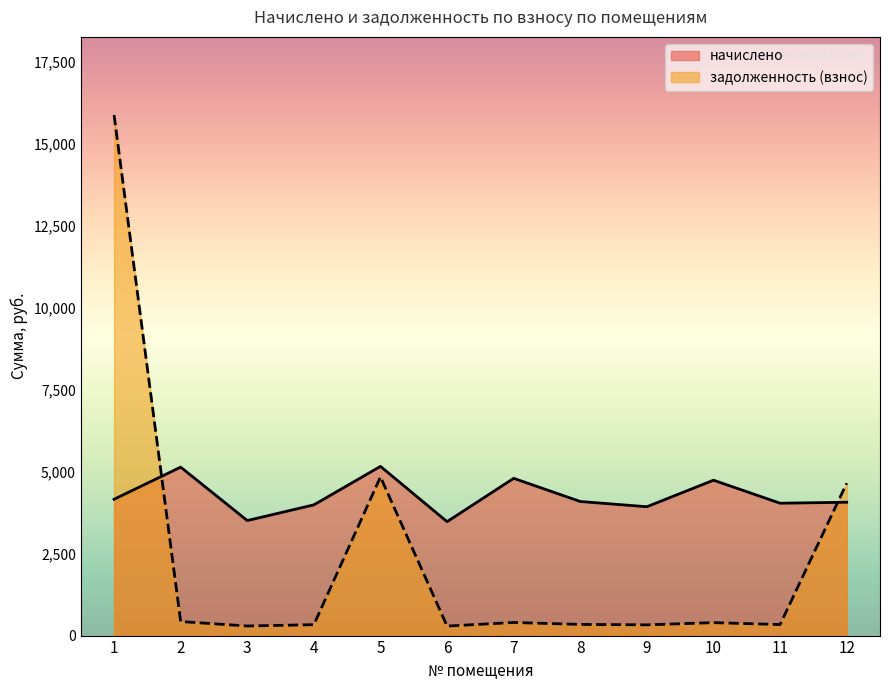

How many data points in начислено are above 4088?

6